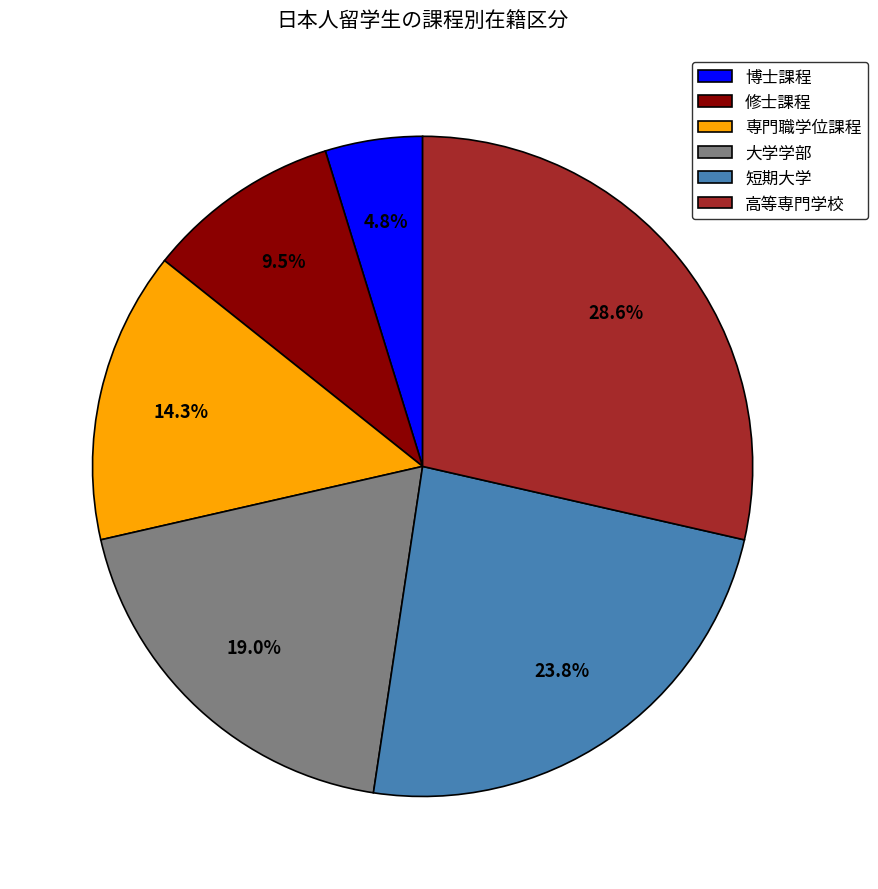

Is it true that 高等専門学校 is 29% of the pie?

True